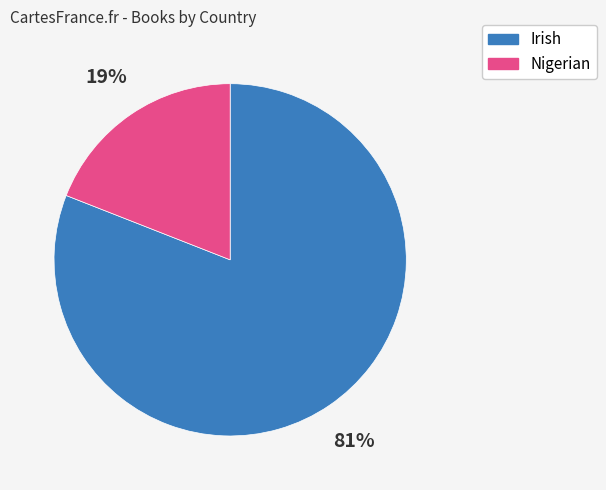

To the nearest percent, what portion does Nigerian represent?

19%